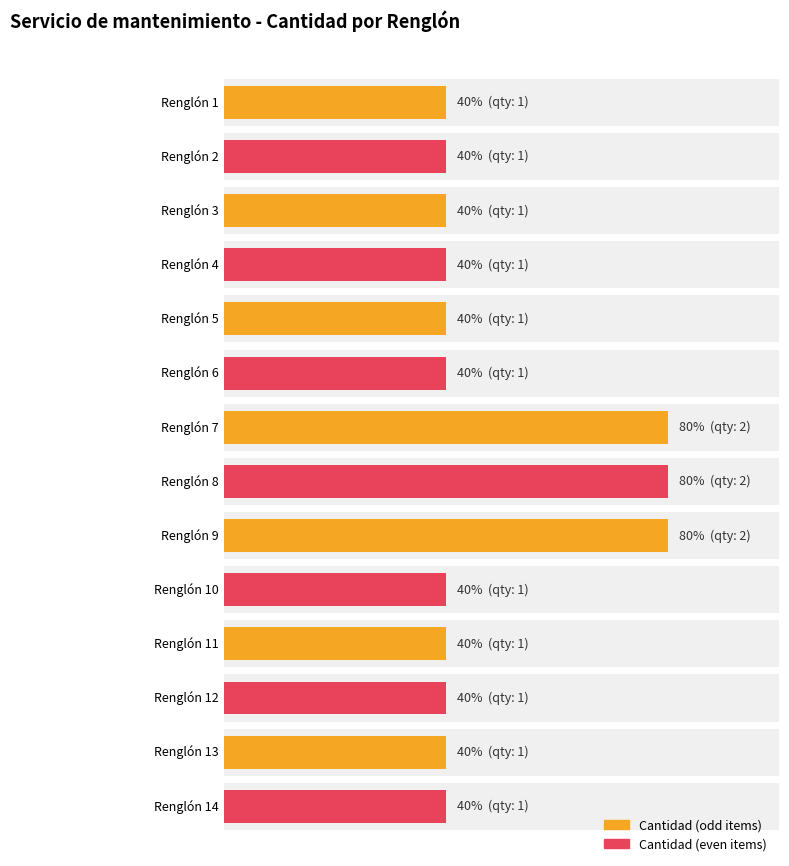

At which category does the chart reach its minimum across all series?

Renglón 1